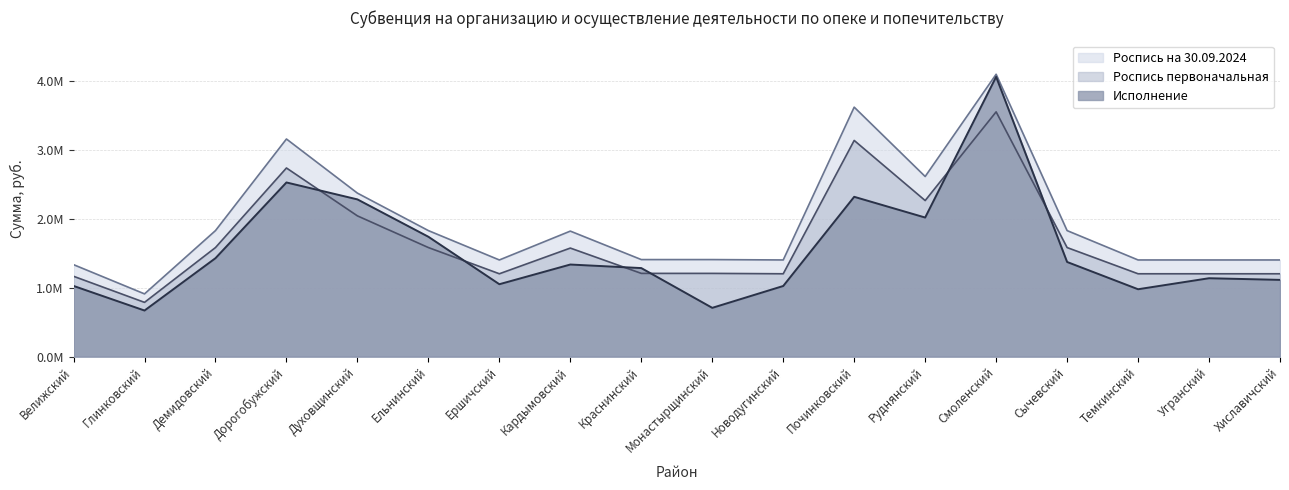

Rank the series by their maximum value, from highest to lowest.

Роспись на 30.09.2024, Исполнение, Роспись первоначальная